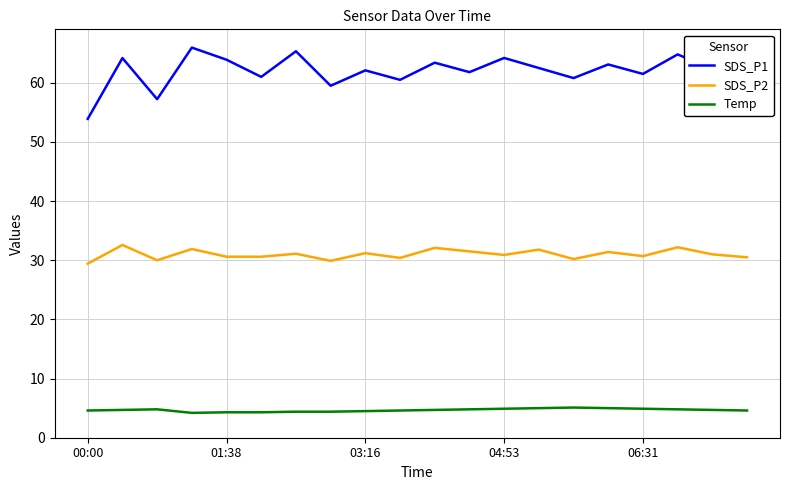

Which series has the largest range (max minus min)?

SDS_P1